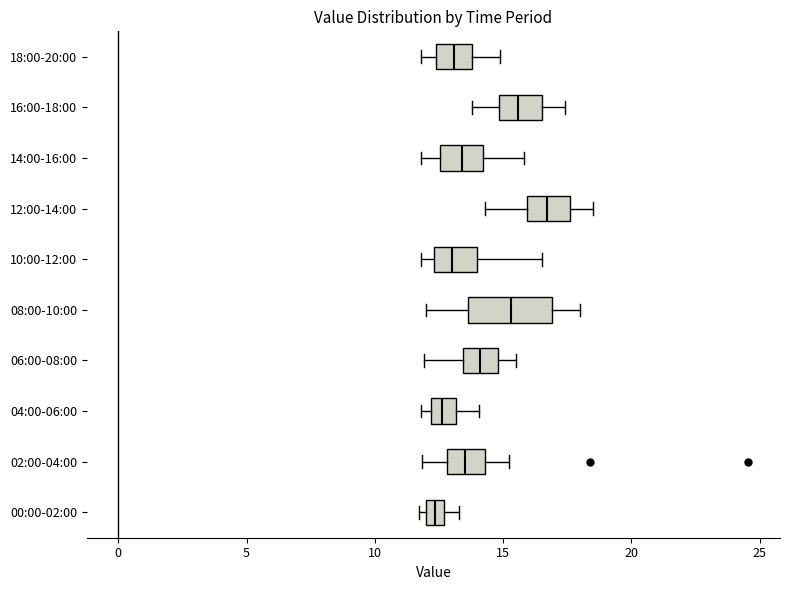

Which box has the furthest to the right median line?

12:00-14:00